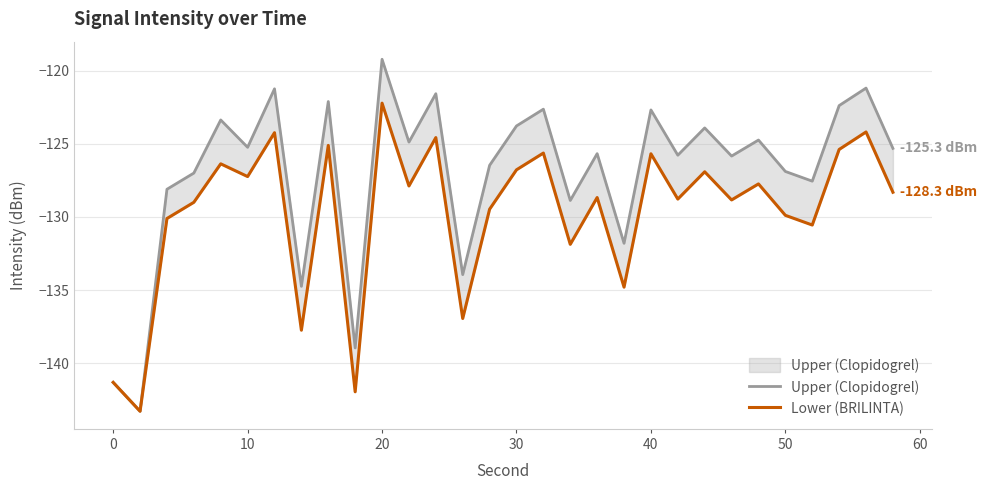

What are all the series names shown in the legend?

Upper (Clopidogrel), Lower (BRILINTA)